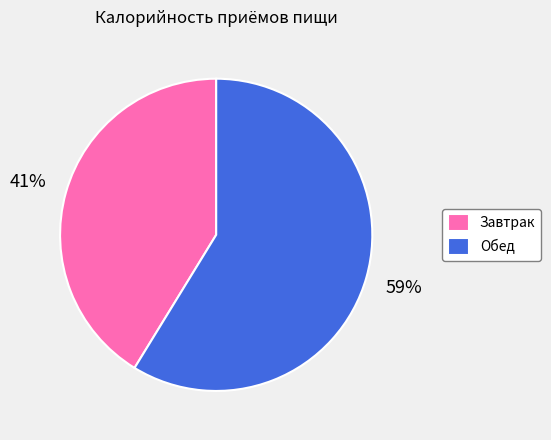

The Обед slice represents 73% of the pie. True or false?

False